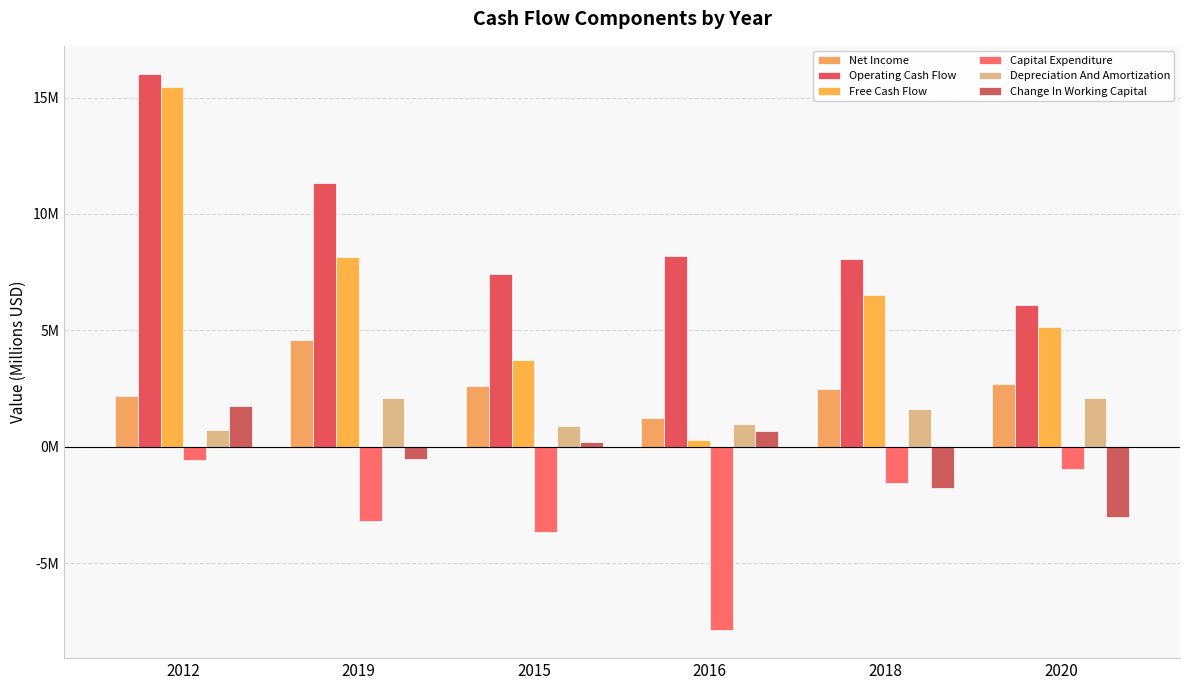

Where does the Change In Working Capital series first go above 0?

2012